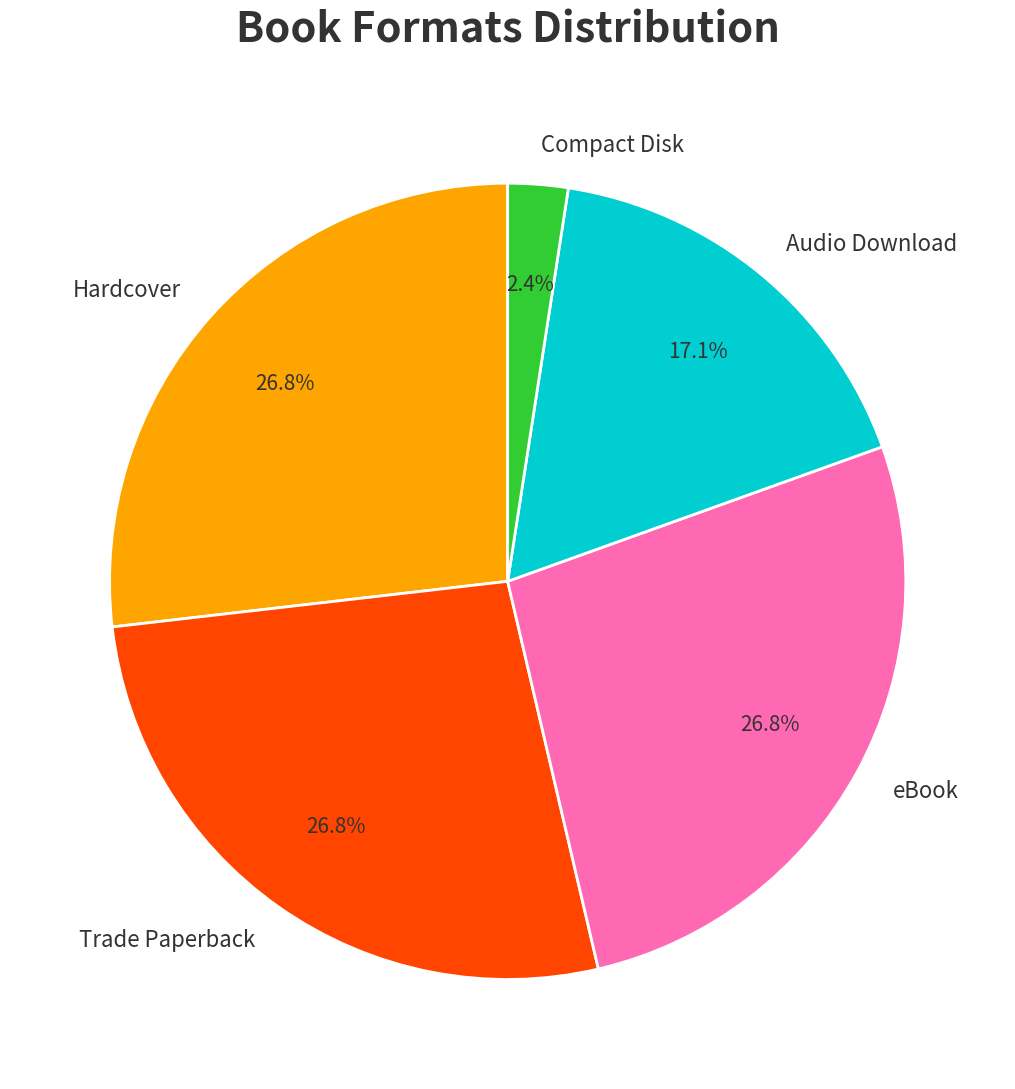

What is the smallest slice in the pie chart?

Compact Disk